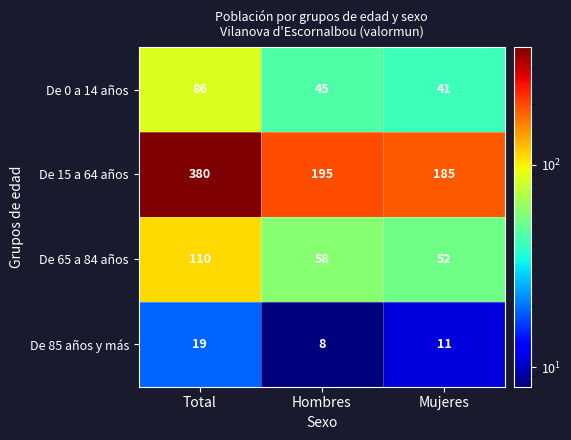

What is the difference between the maximum and second lowest values in the De 15 a 64 años series?

185